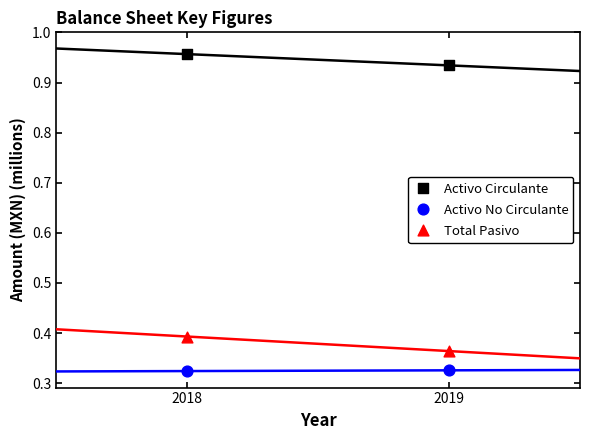

Across all data points, what is the average X value?

2018.5